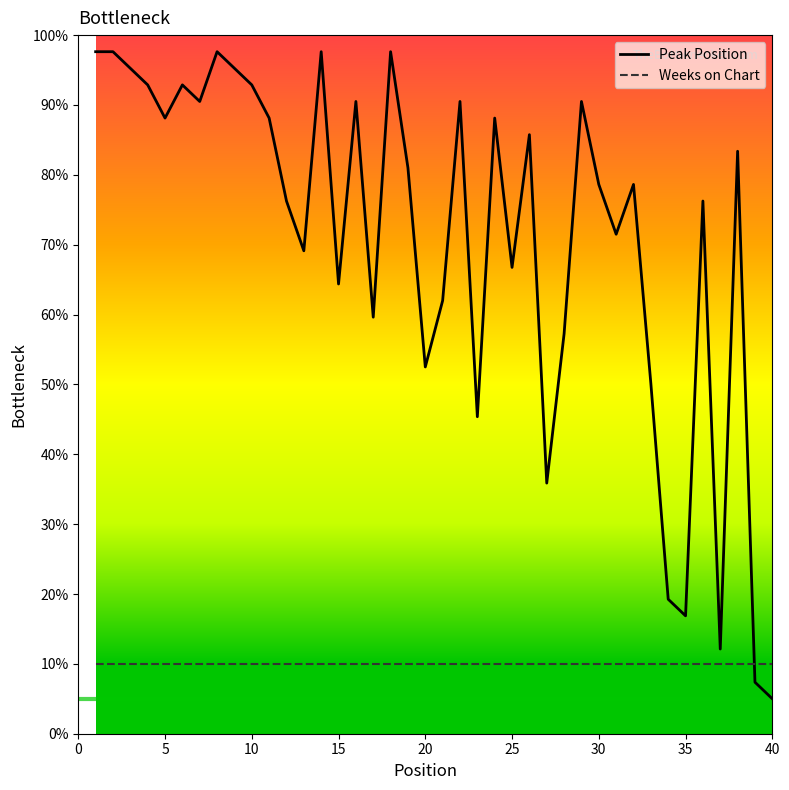

At how many categories does at least one series exceed 27?

35